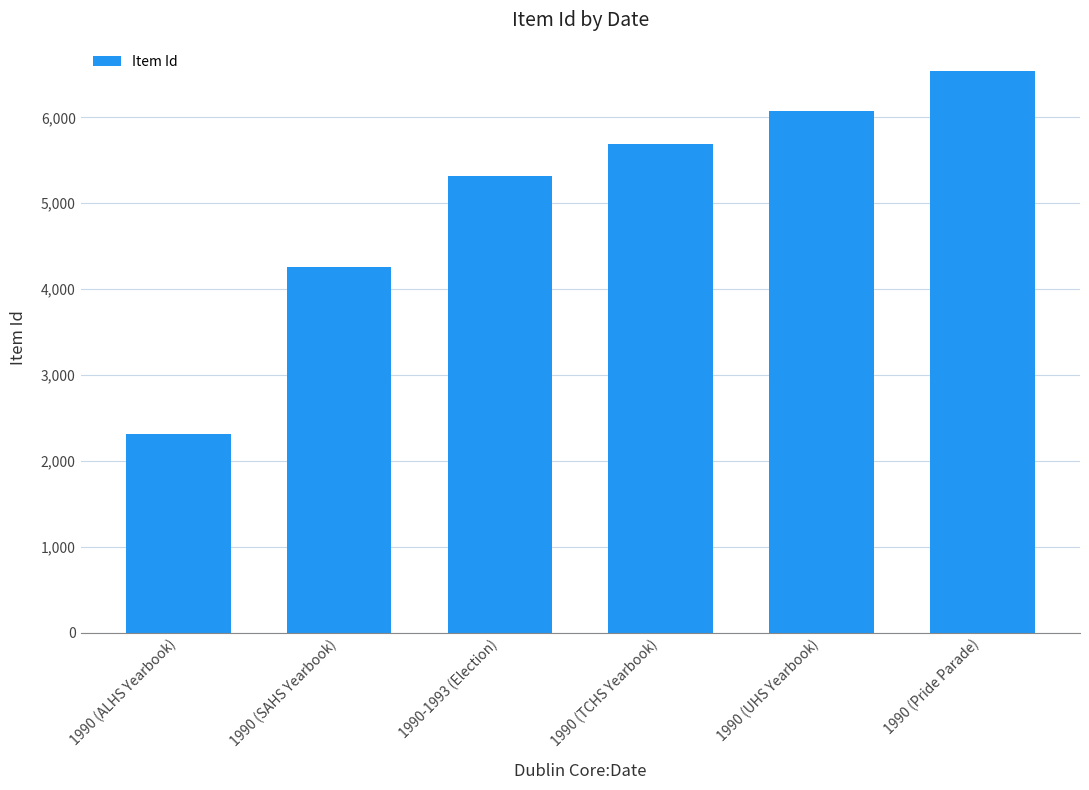

Rank the categories by value from highest to lowest.

1990 (Pride Parade), 1990 (UHS Yearbook), 1990 (TCHS Yearbook), 1990-1993 (Election), 1990 (SAHS Yearbook), 1990 (ALHS Yearbook)